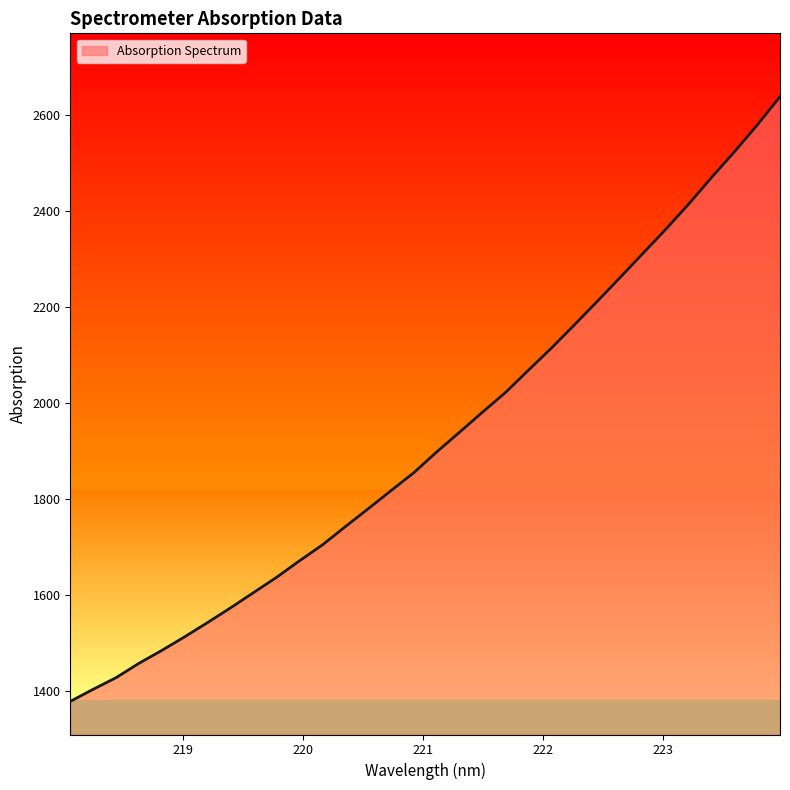

What is the maximum value shown in the chart?

2637.6